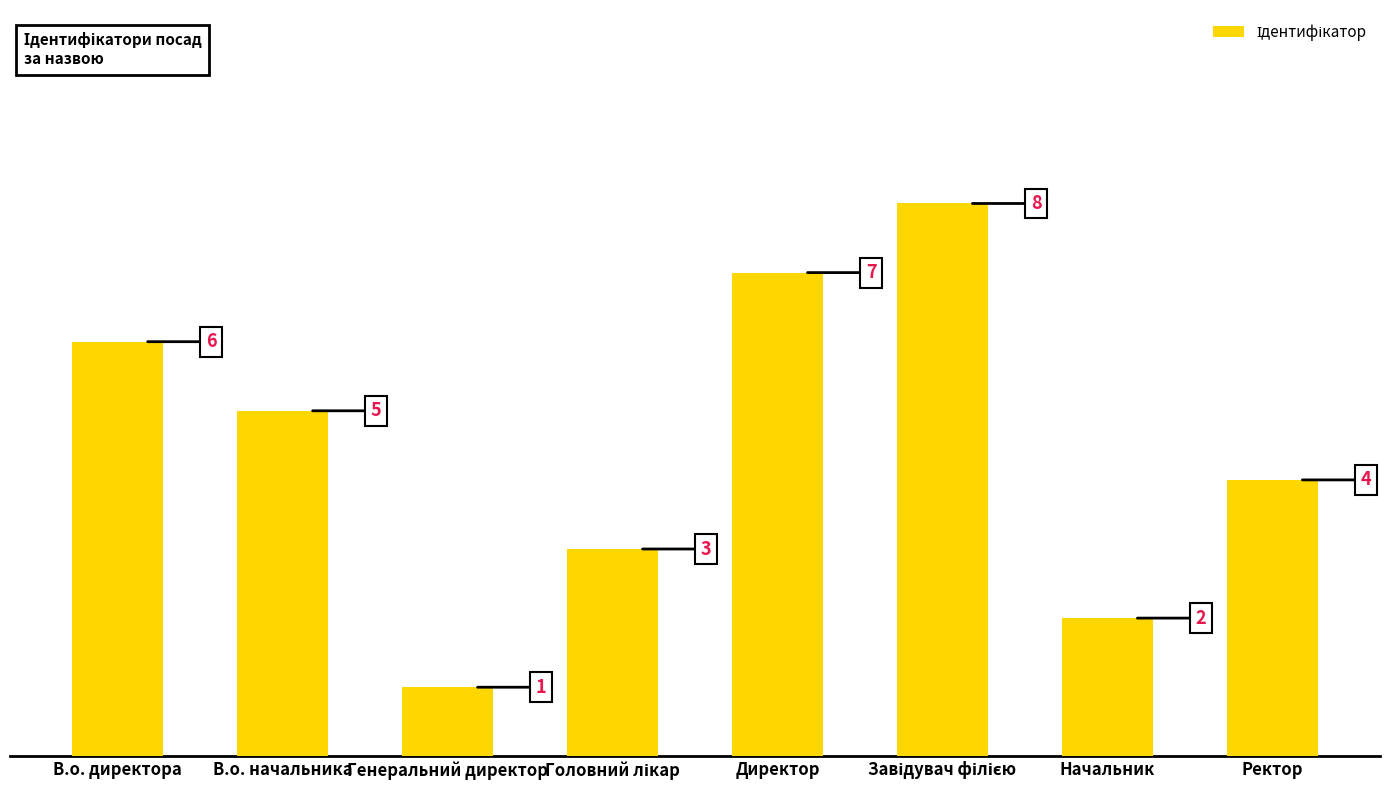

The chart shows a value of 3 at В.о. начальника. True or false?

False